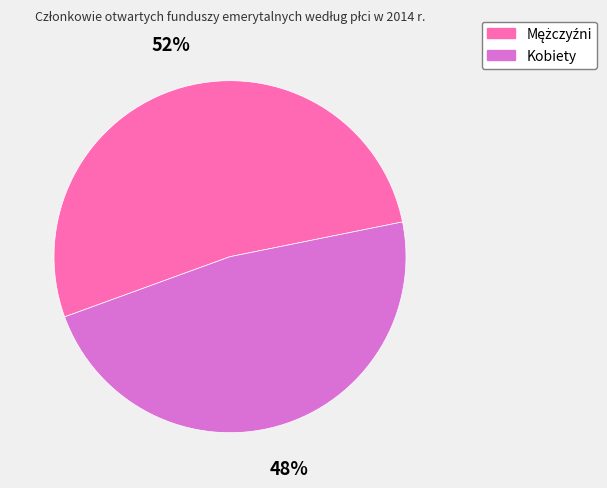

What percentage is the Kobiety slice, to the nearest percent?

48%